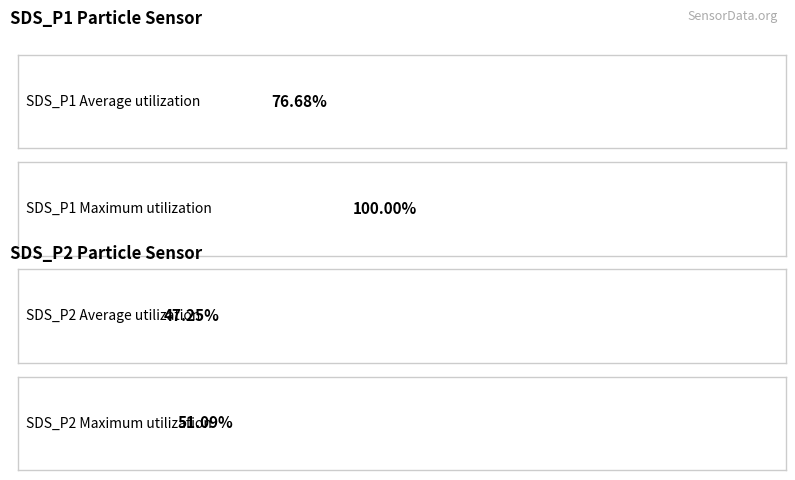

What are all the series names shown in the legend?

SDS_P1, SDS_P2